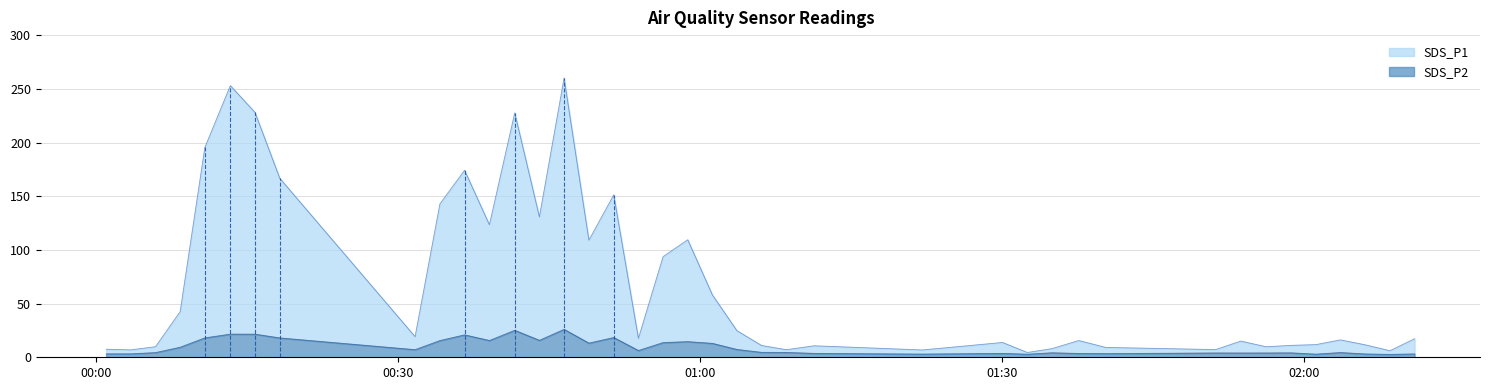

True or false: SDS_P2 has a value of 21.5 at 2022/01/21 00:15:47.

True